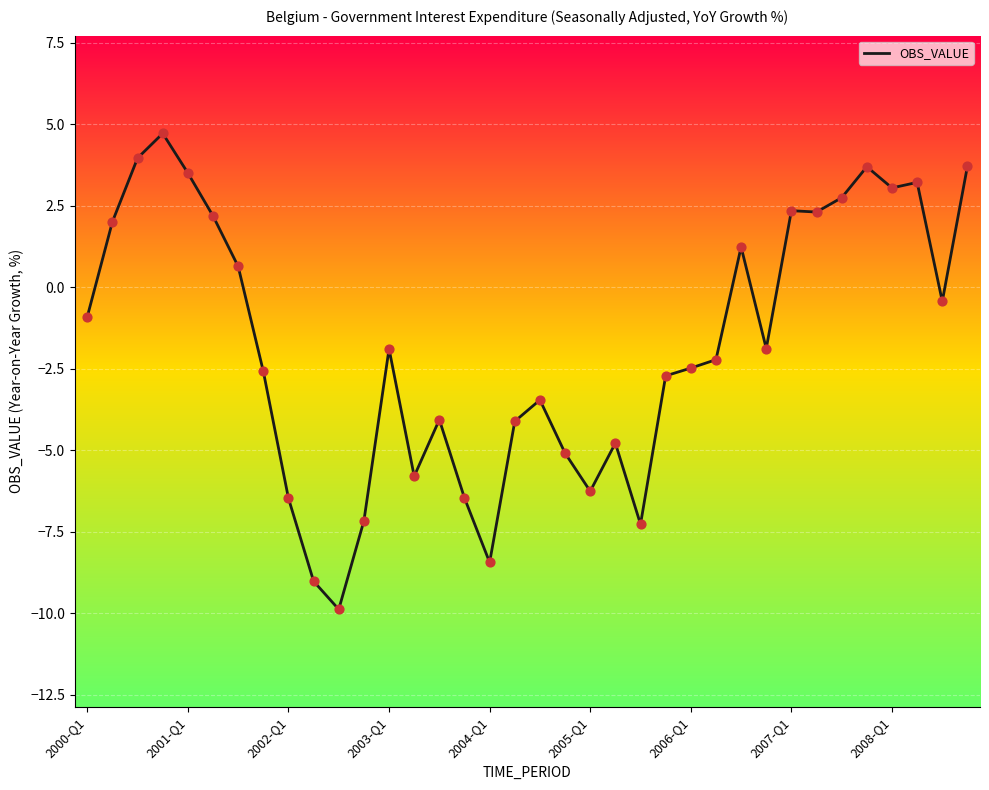

What is the minimum value shown in the chart?

-9.9